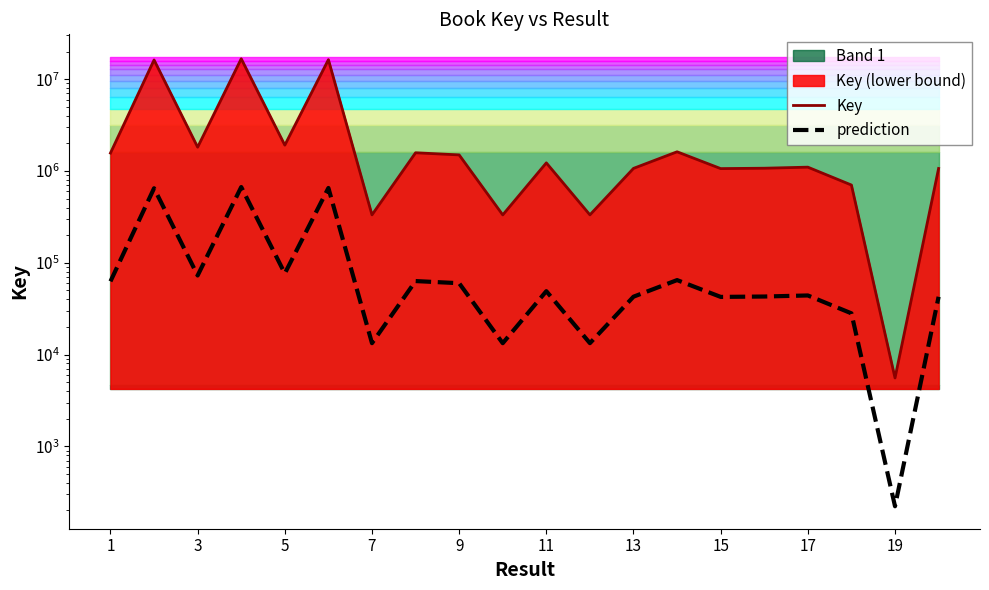

How many data points in prediction are less than 49043?

10